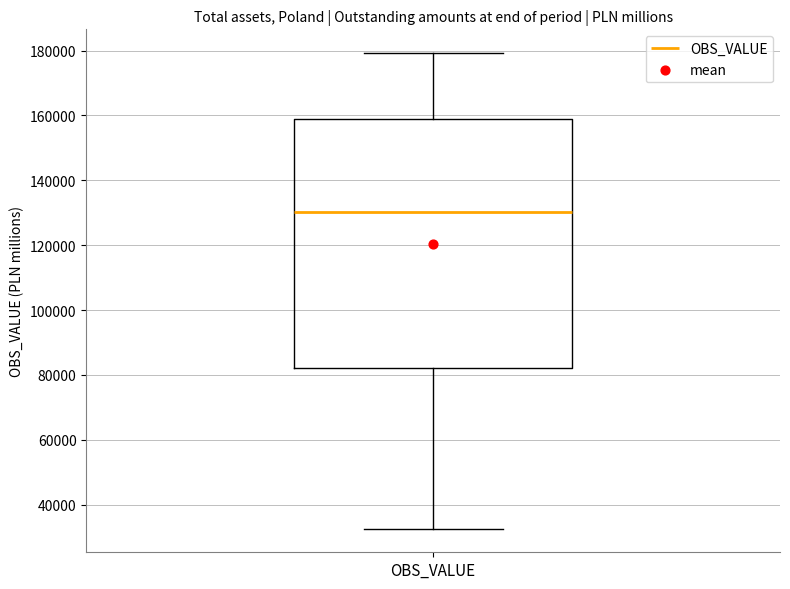

Transcribe this box plot: give where the median line is, the range the box spans, and where the two whiskers end, as read against the y-axis. The values are not printed on the chart, so give them approximately, as read against the axis.

median 130000, box 82000 to 158000, whiskers 32000 to 180000